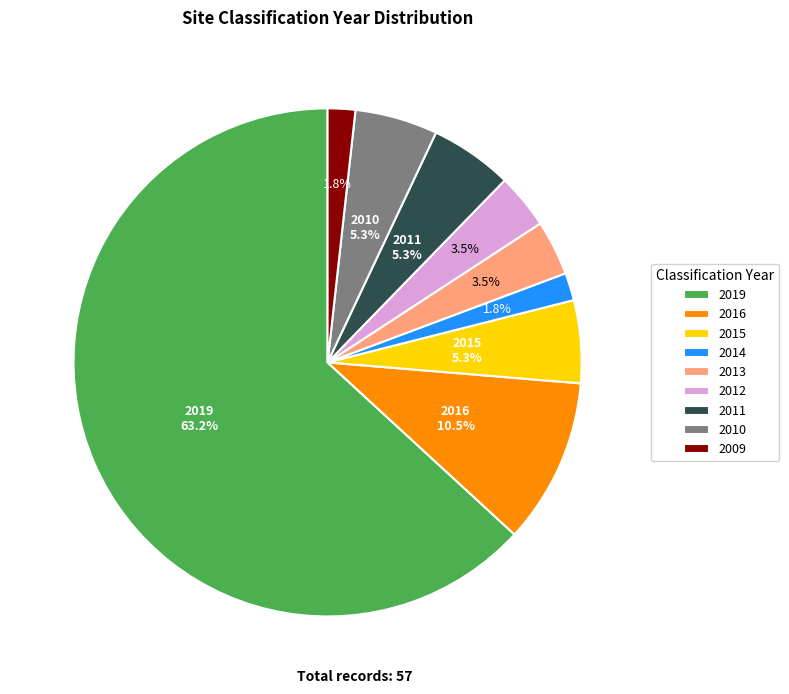

Between 2014 and 2010, which is larger?

2010